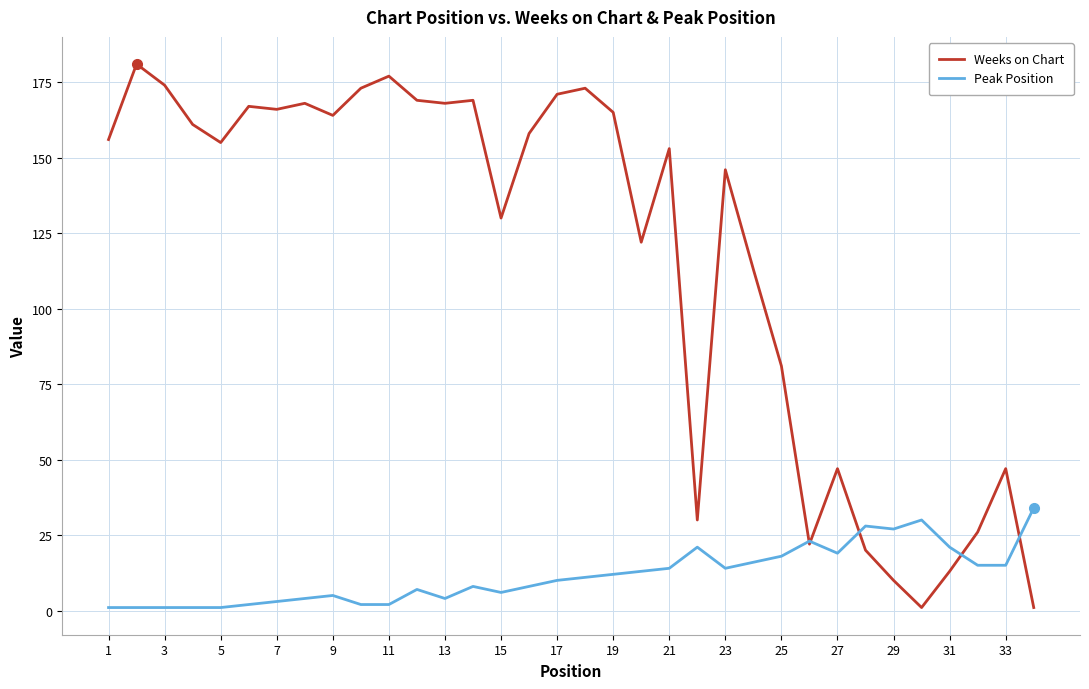

Which series has the largest total across all categories?

Weeks on Chart